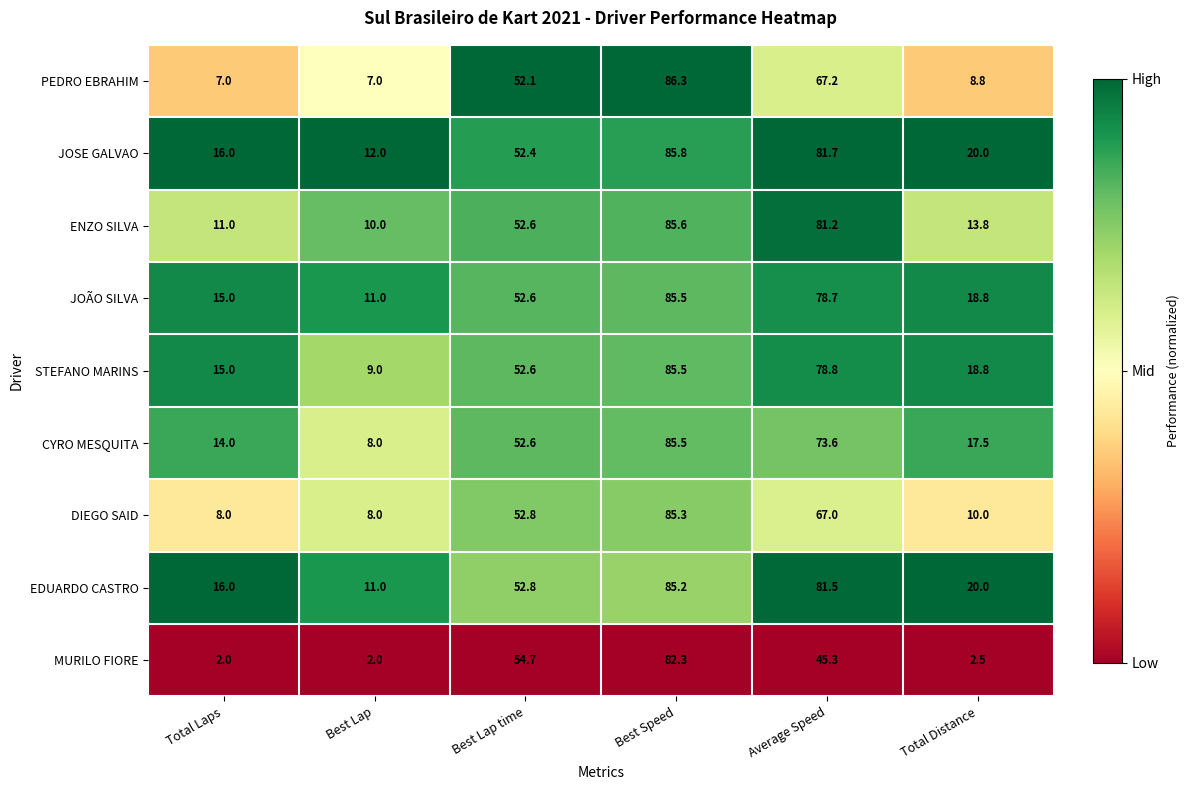

What is the total value across all series at Best Lap?

78.0